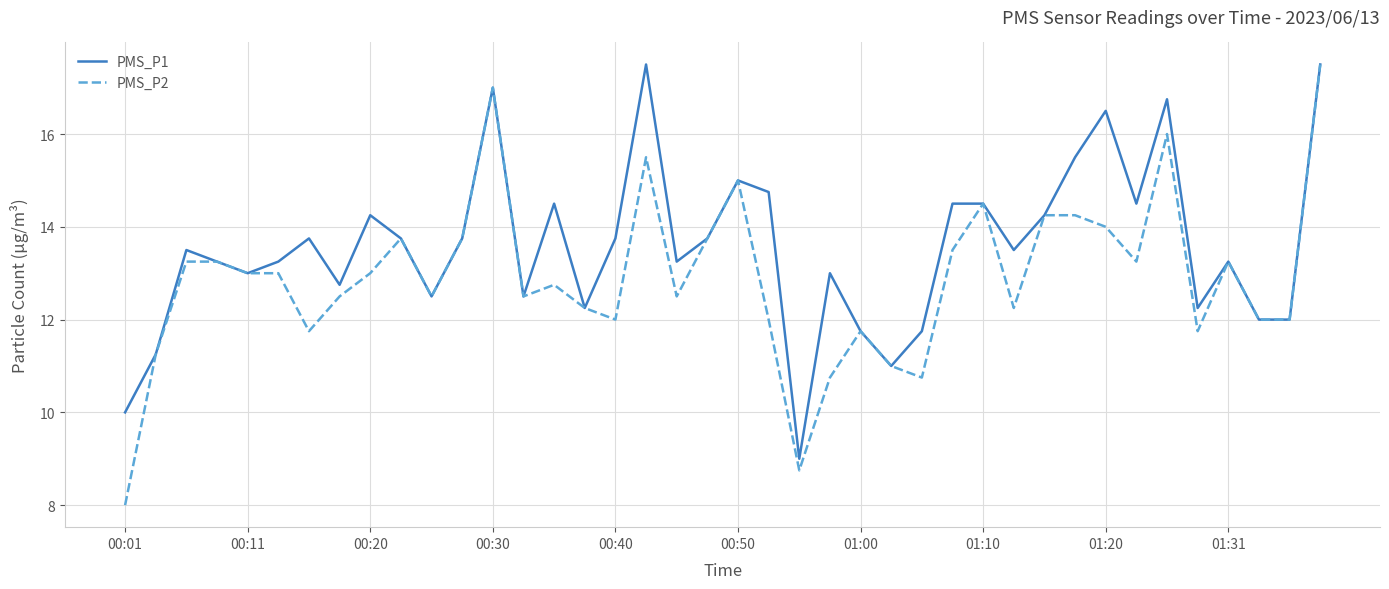

How many values in the PMS_P2 series are below 13?

20